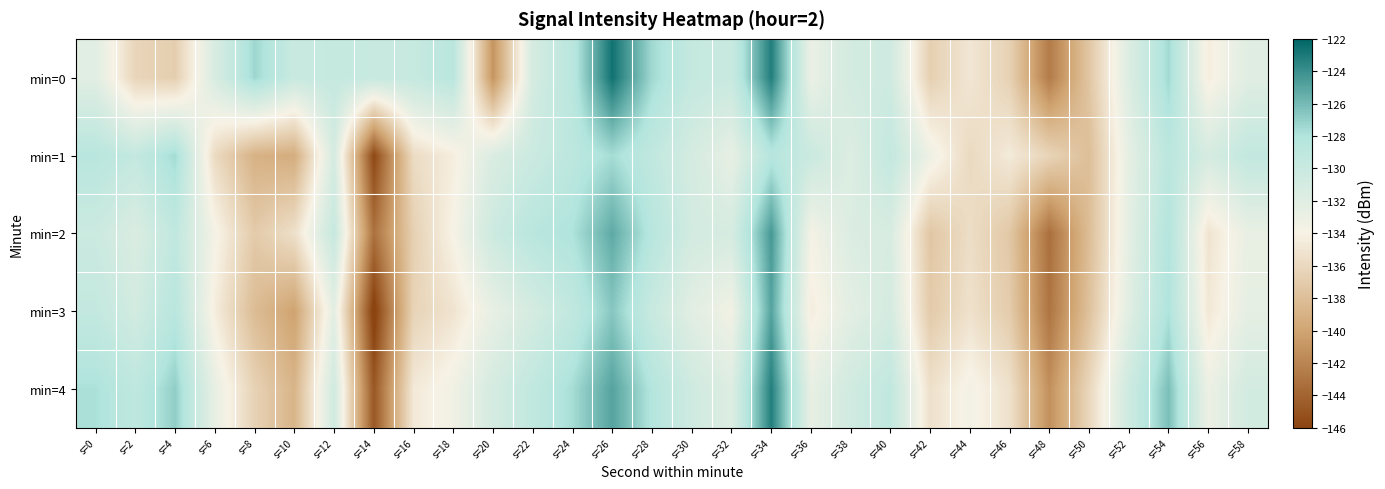

Reading left to right, list all the values displayed in this chart.

min=0: s=0=-132.1	s=2=-136.3	s=4=-136.8	s=6=-131.3	s=8=-127.3	s=10=-130.0	s=12=-129.6	s=14=-129.8	s=16=-129.8	s=18=-128.7	s=20=-141.0	s=22=-131.0	s=24=-128.7	s=26=-122.6	s=28=-127.4	s=30=-129.6	s=32=-129.9	s=34=-123.2	s=36=-133.0	s=38=-130.8	s=40=-130.5	s=42=-136.7	s=44=-134.9	s=46=-136.5	s=48=-142.6	s=50=-137.4	s=52=-131.7	s=54=-127.4	s=56=-134.4	s=58=-132.0
min=1: s=0=-128.6	s=2=-129.5	s=4=-127.5	s=6=-135.9	s=8=-139.0	s=10=-139.4	s=12=-131.0	s=14=-145.8	s=16=-135.7	s=18=-134.4	s=20=-131.5	s=22=-130.2	s=24=-128.9	s=26=-127.6	s=28=-129.3	s=30=-131.0	s=32=-132.7	s=34=-128.4	s=36=-130.1	s=38=-131.8	s=40=-129.5	s=42=-133.2	s=44=-135.9	s=46=-134.6	s=48=-136.3	s=50=-138.0	s=52=-132.5	s=54=-128.8	s=56=-131.1	s=58=-129.4
min=2: s=0=-130.2	s=2=-131.5	s=4=-129.3	s=6=-133.7	s=8=-137.1	s=10=-135.4	s=12=-129.8	s=14=-143.2	s=16=-136.6	s=18=-133.9	s=20=-130.3	s=22=-128.6	s=24=-127.9	s=26=-125.2	s=28=-128.5	s=30=-130.8	s=32=-131.1	s=34=-124.4	s=36=-133.7	s=38=-131.6	s=40=-131.3	s=42=-137.4	s=44=-135.6	s=46=-137.3	s=48=-143.3	s=50=-138.1	s=52=-132.4	s=54=-128.2	s=56=-135.1	s=58=-132.8
min=3: s=0=-129.5	s=2=-130.8	s=4=-128.6	s=6=-134.4	s=8=-138.2	s=10=-140.1	s=12=-132.3	s=14=-146.5	s=16=-136.4	s=18=-135.1	s=20=-132.7	s=22=-131.0	s=24=-129.3	s=26=-126.6	s=28=-129.9	s=30=-132.2	s=32=-133.5	s=34=-124.9	s=36=-134.4	s=38=-132.3	s=40=-131.0	s=42=-137.1	s=44=-135.3	s=46=-137.0	s=48=-143.0	s=50=-137.8	s=52=-132.1	s=54=-127.9	s=56=-134.8	s=58=-132.5
min=4: s=0=-127.8	s=2=-129.1	s=4=-126.9	s=6=-132.7	s=8=-136.5	s=10=-138.8	s=12=-130.6	s=14=-144.8	s=16=-134.7	s=18=-133.4	s=20=-131.0	s=22=-129.3	s=24=-127.6	s=26=-124.9	s=28=-128.2	s=30=-130.5	s=32=-131.8	s=34=-123.2	s=36=-132.7	s=38=-130.6	s=40=-129.3	s=42=-135.4	s=44=-133.6	s=46=-135.3	s=48=-141.3	s=50=-136.1	s=52=-130.4	s=54=-126.2	s=56=-133.1	s=58=-130.8